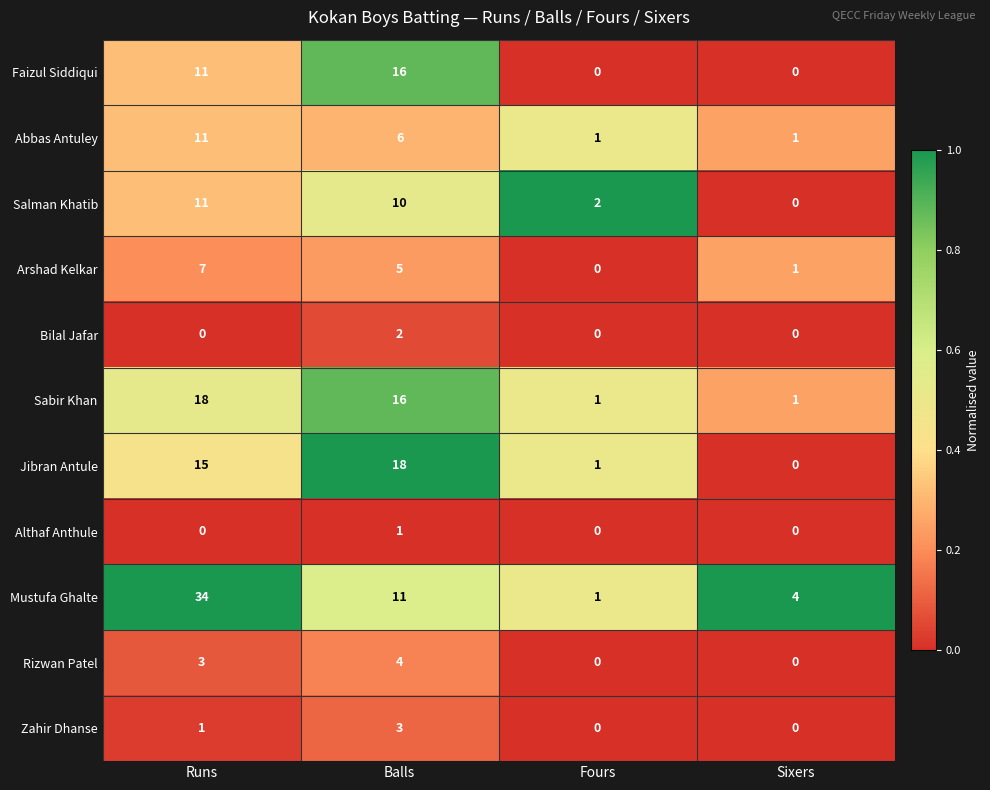

Count the number of data series in this chart.

11